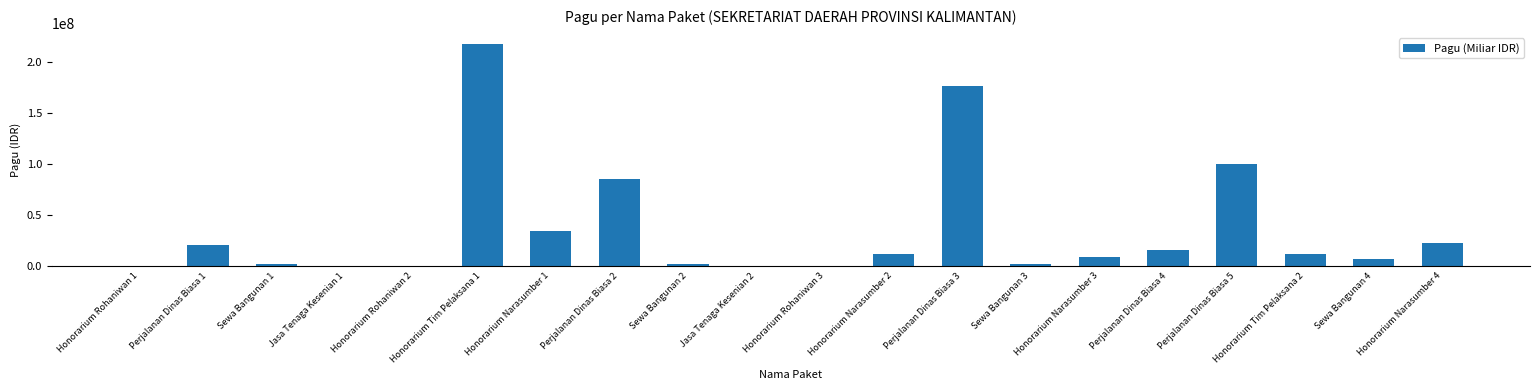

What is the maximum value shown in the chart?

217200000